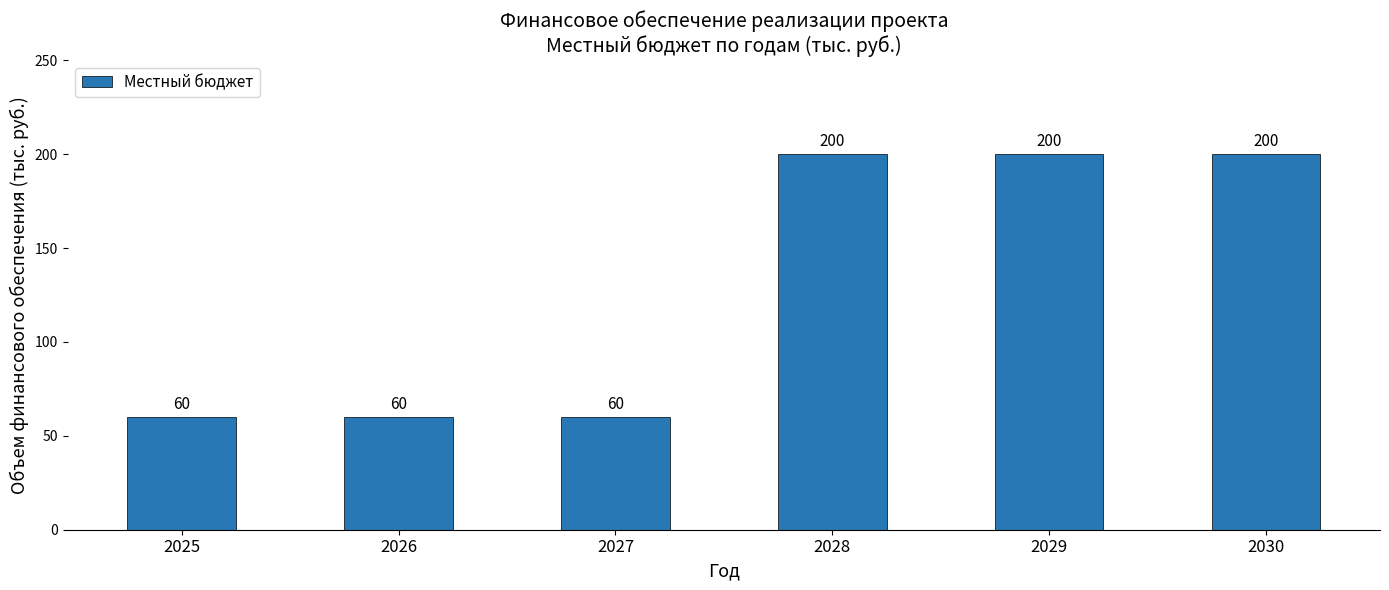

What is the sum of the values at 2030 and 2029?

400